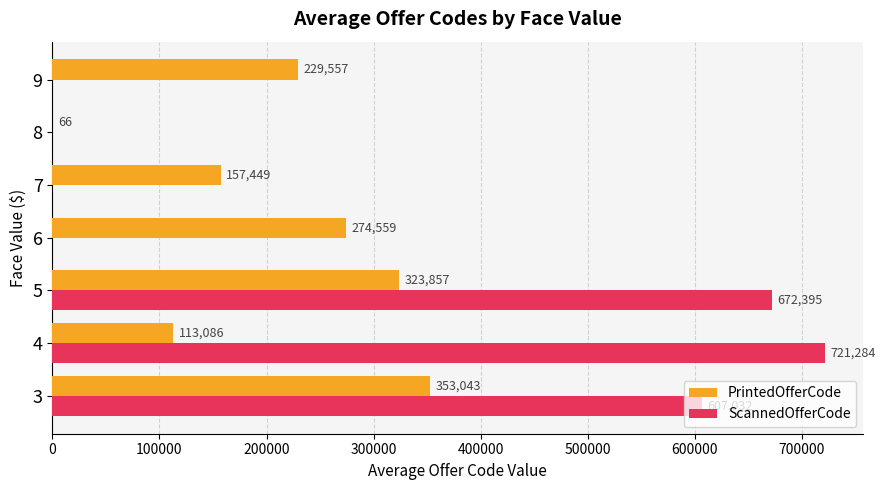

How many data points does each series have?

7